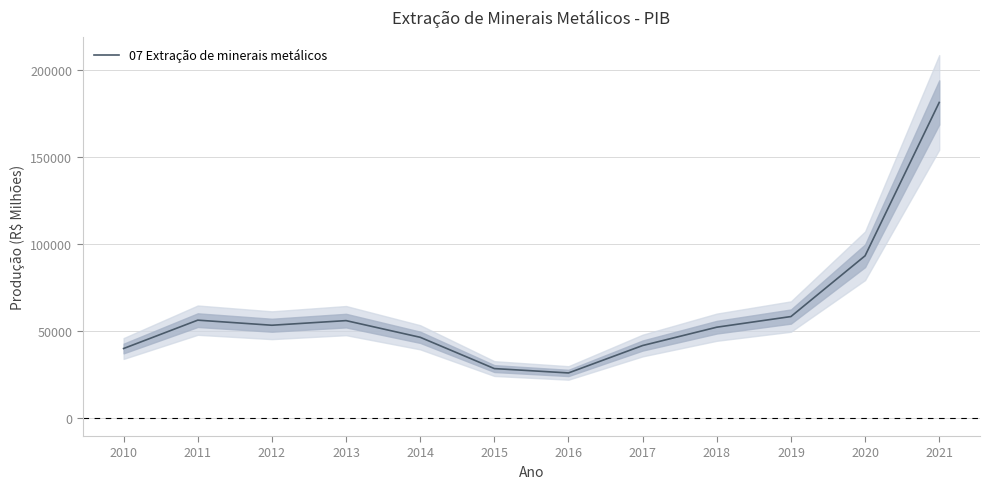

Where is the first local maximum?

2011